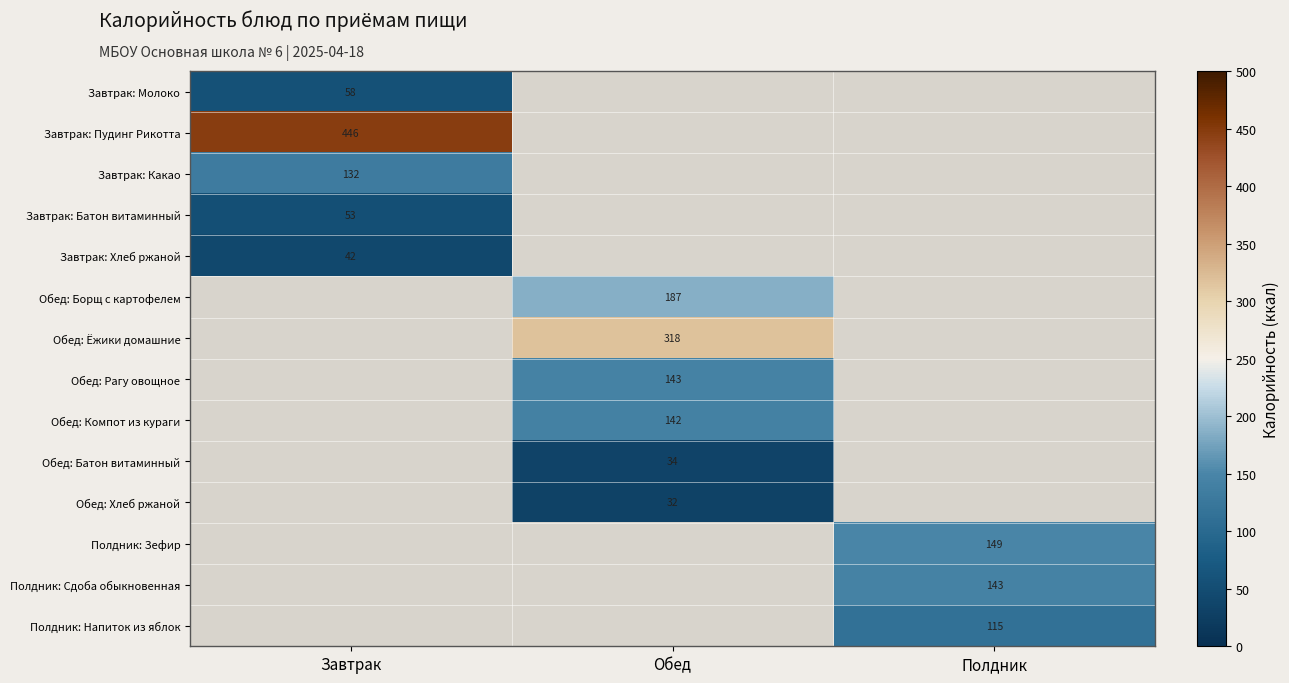

True or false: Завтрак: Хлеб ржаной has a value of 72 at Завтрак.

False